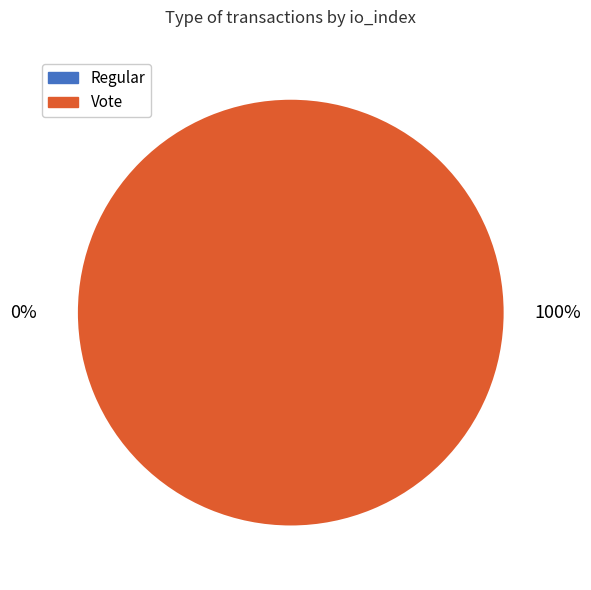

What percentage is the Vote (io_index=3) slice, to the nearest percent?

100%